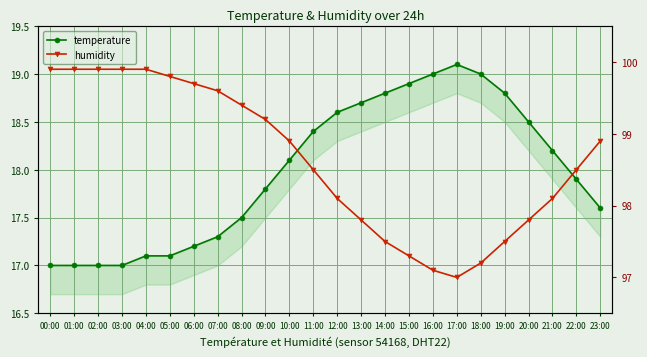

True or false: humidity has more than 2 points higher than both neighbors.

False